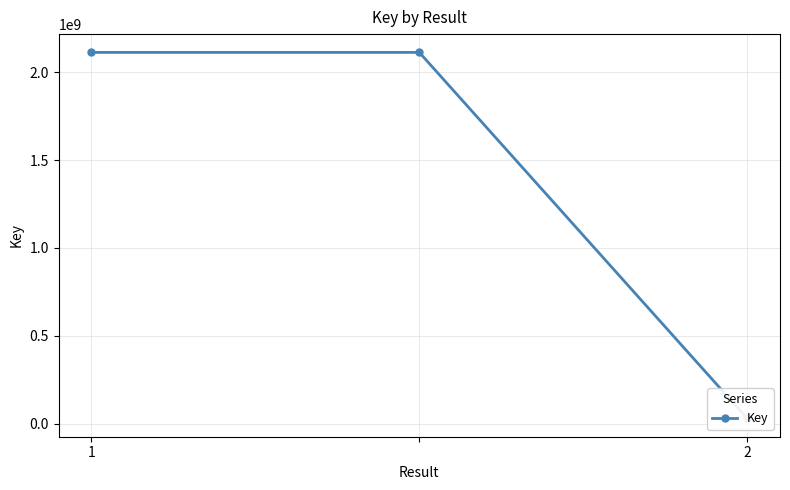

What is the sum of the values at 1 and 2?

2142854923